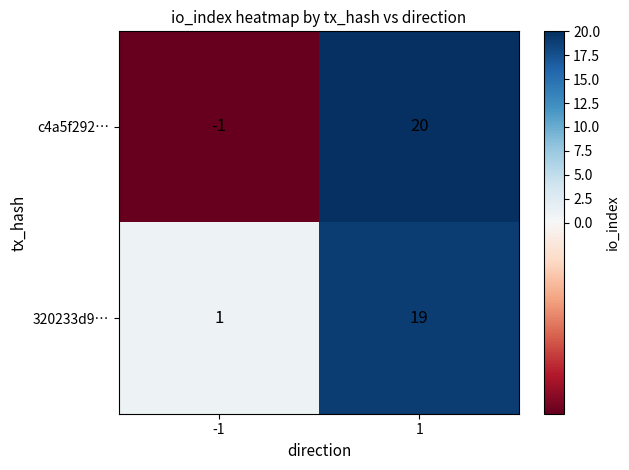

What is the highest value of the c4a5f292… series?

20